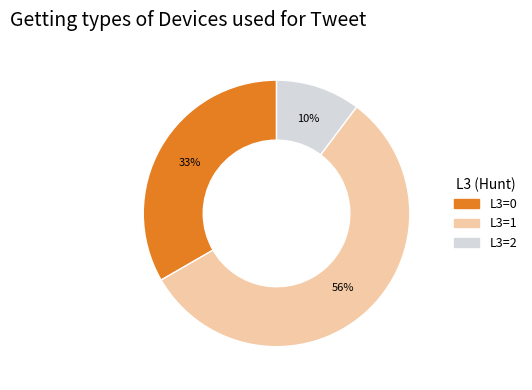

How many slices are in this pie chart?

3